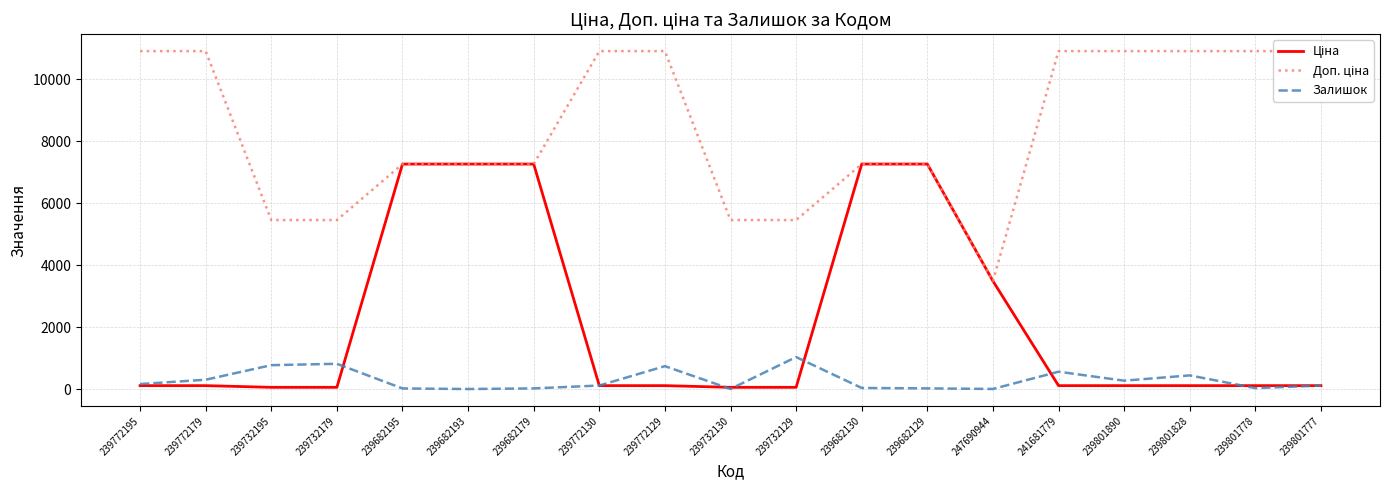

Which series changed the most between 239732195 and 239732129?

Залишок